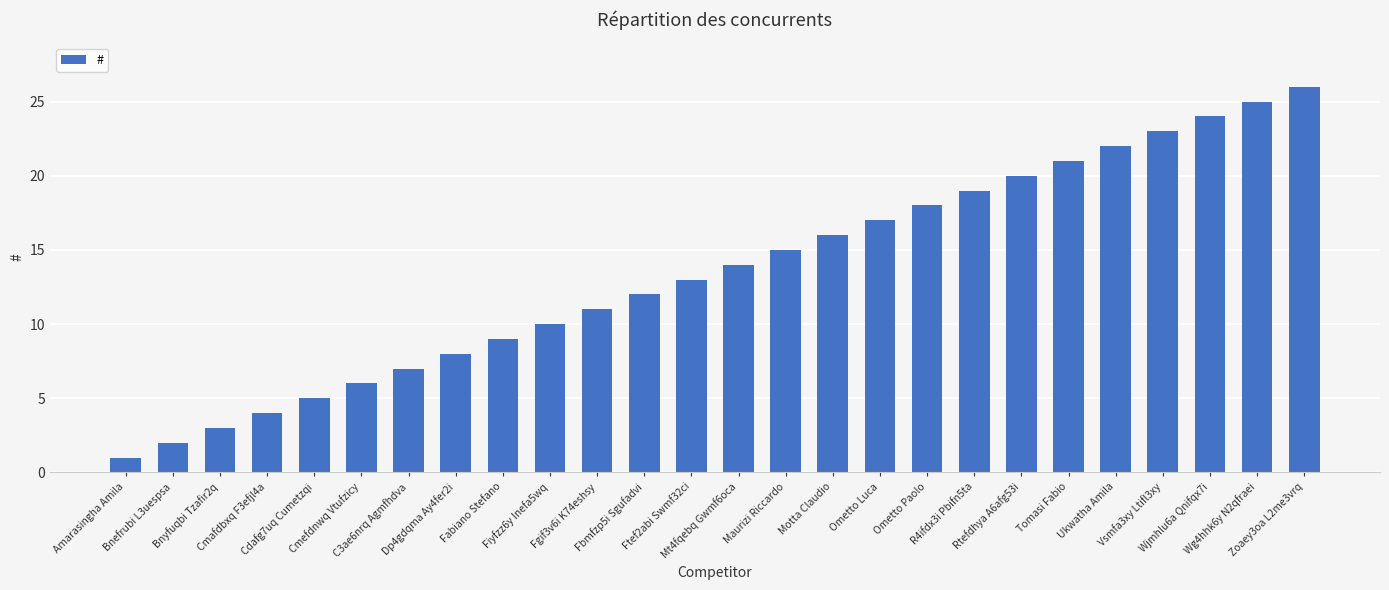

Between R4ifdx3i Pbifn5ta and Bnyfuqbi Tzafir2q, which is larger?

R4ifdx3i Pbifn5ta